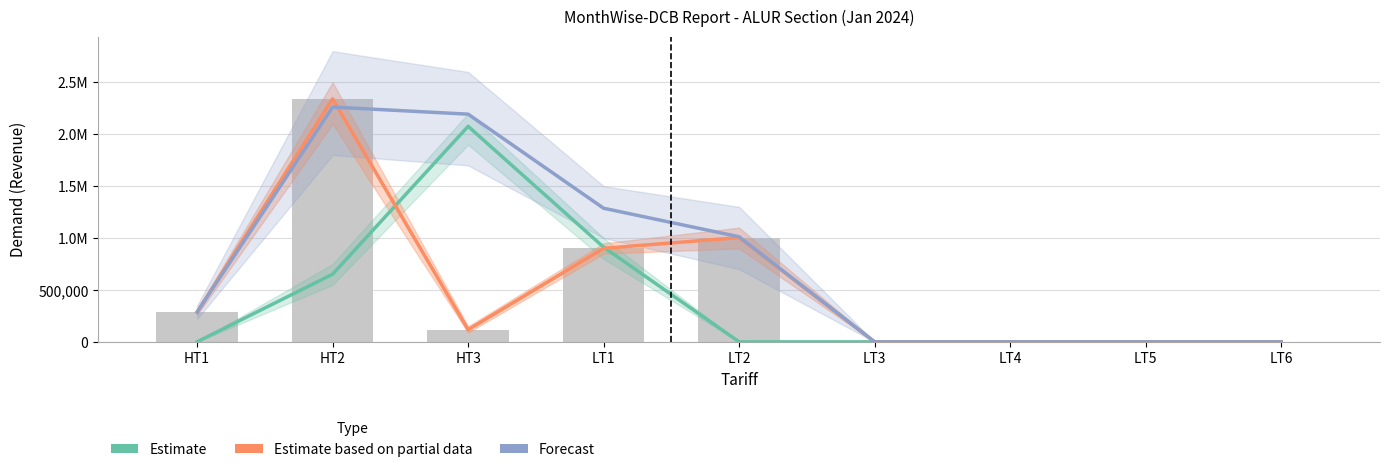

List the labels in order of Estimate based on partial data value, smallest first.

LT3, LT4, LT5, LT6, HT3, HT1, LT1, LT2, HT2